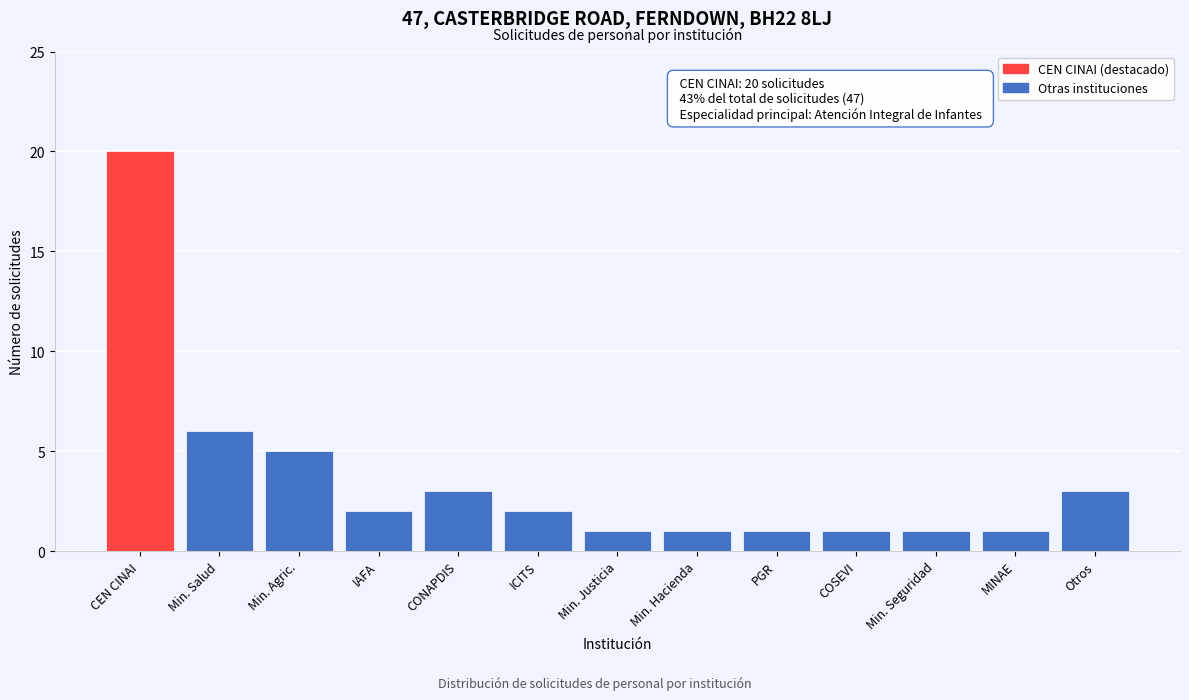

Reading left to right, transcribe all the data shown in this chart.

20	6	5	2	3	2	1	1	1	1	1	1	3